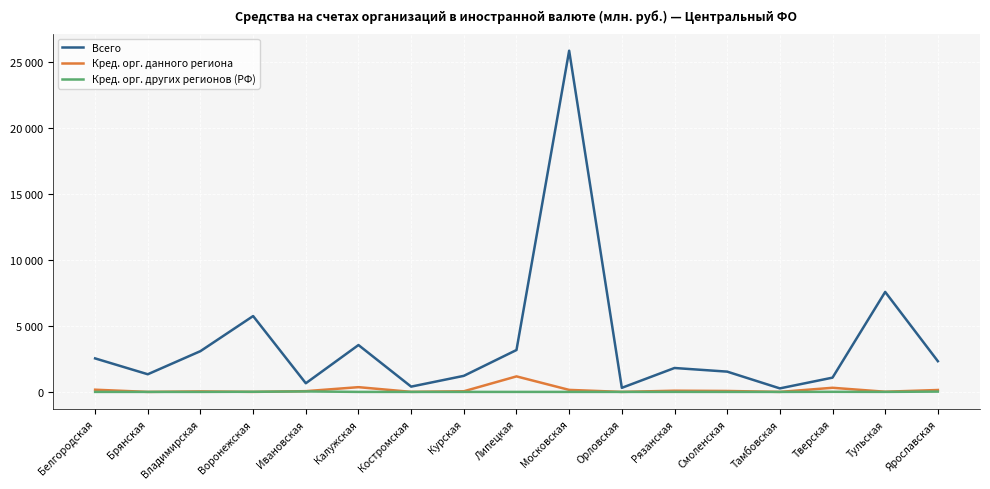

How many interior local peaks does the Кред. орг. других регионов (РФ) series have?

3